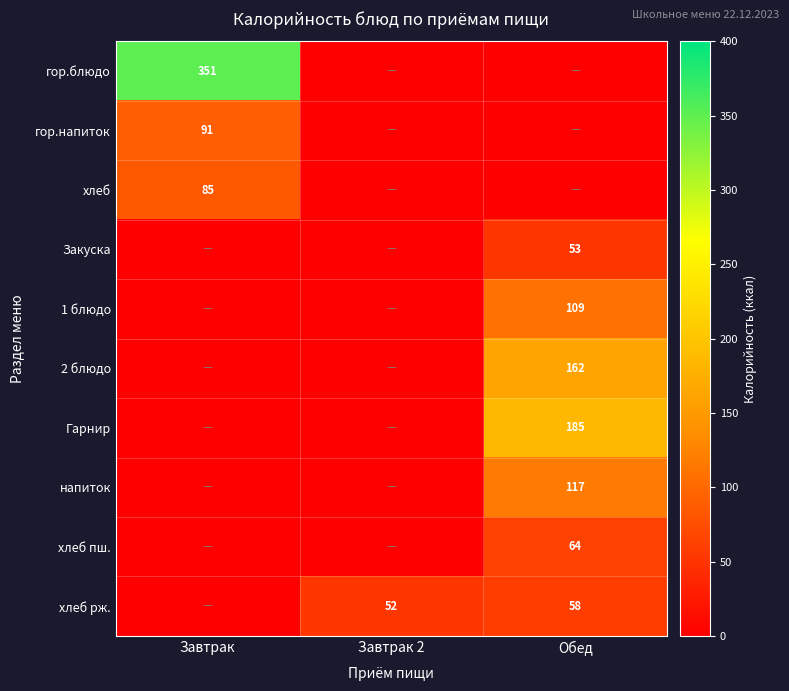

The value of хлеб рж. at Завтрак 2 is 52. True or false?

True